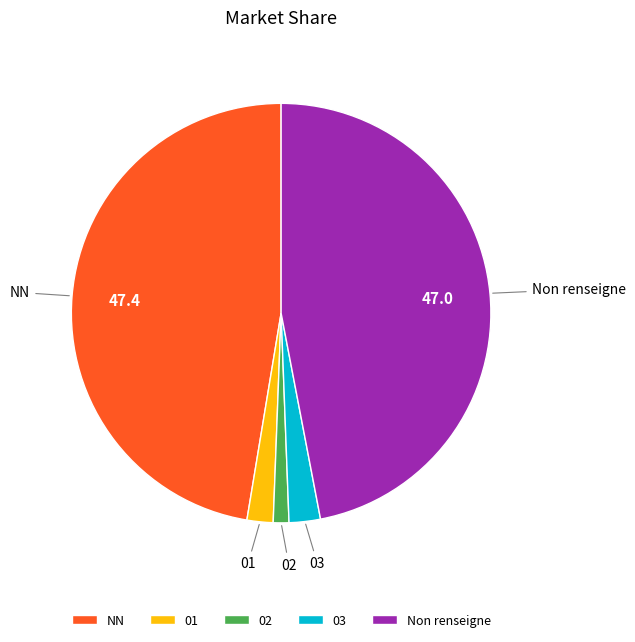

Count the number of slices in the pie.

5